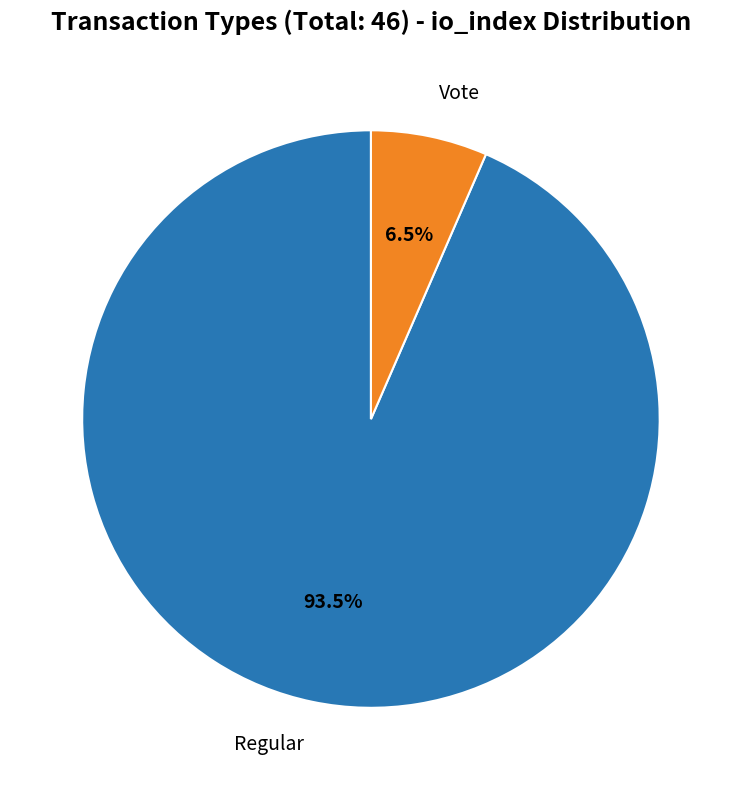

Is there a majority slice in this chart?

Yes